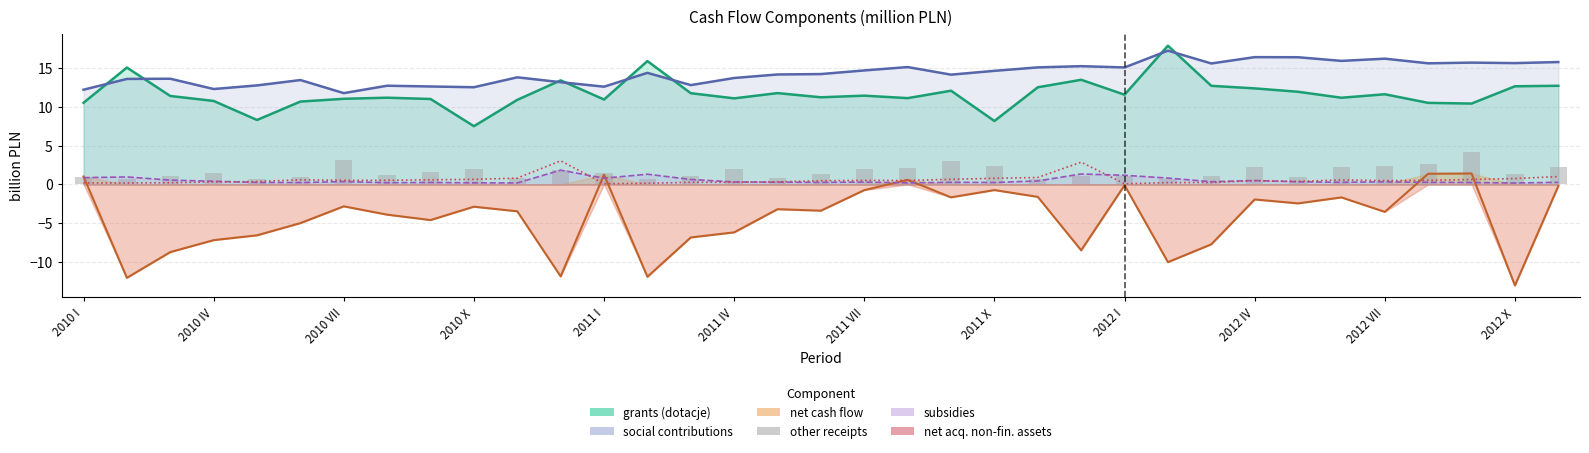

Are the bars horizontal?

No